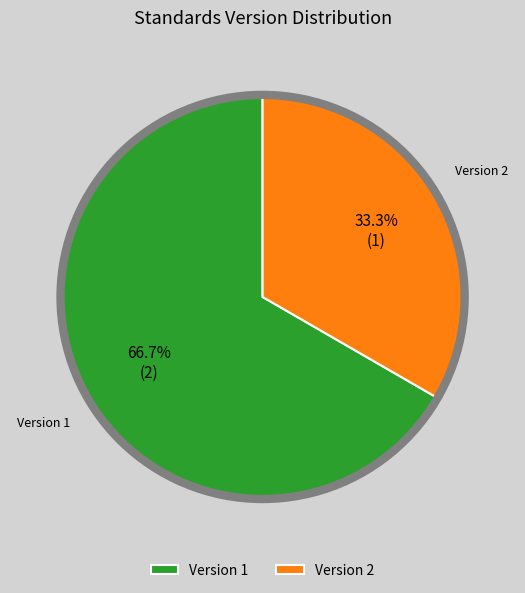

Does Version 1 account for over 50% of the chart?

Yes